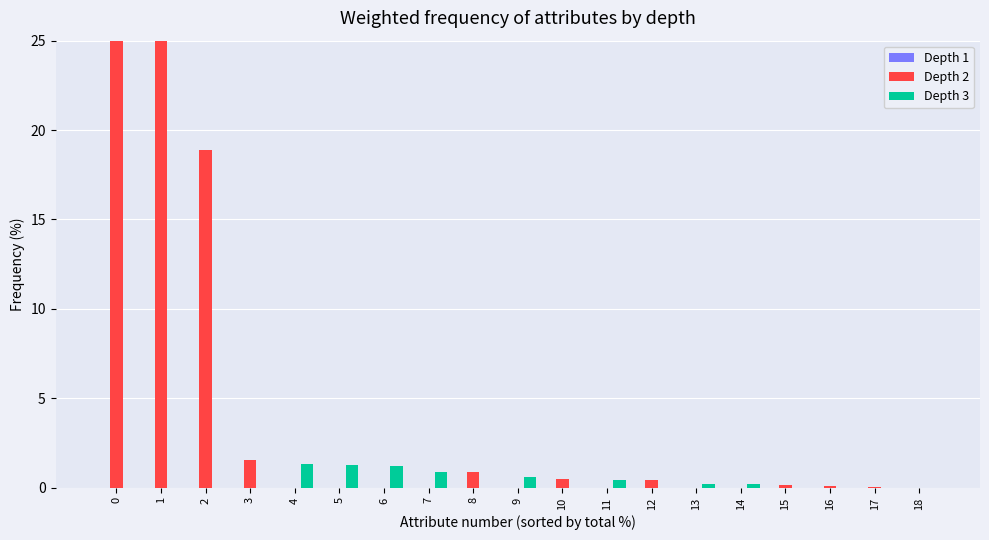

True or false: Depth 3 has a value of 0.0 at 8.

True